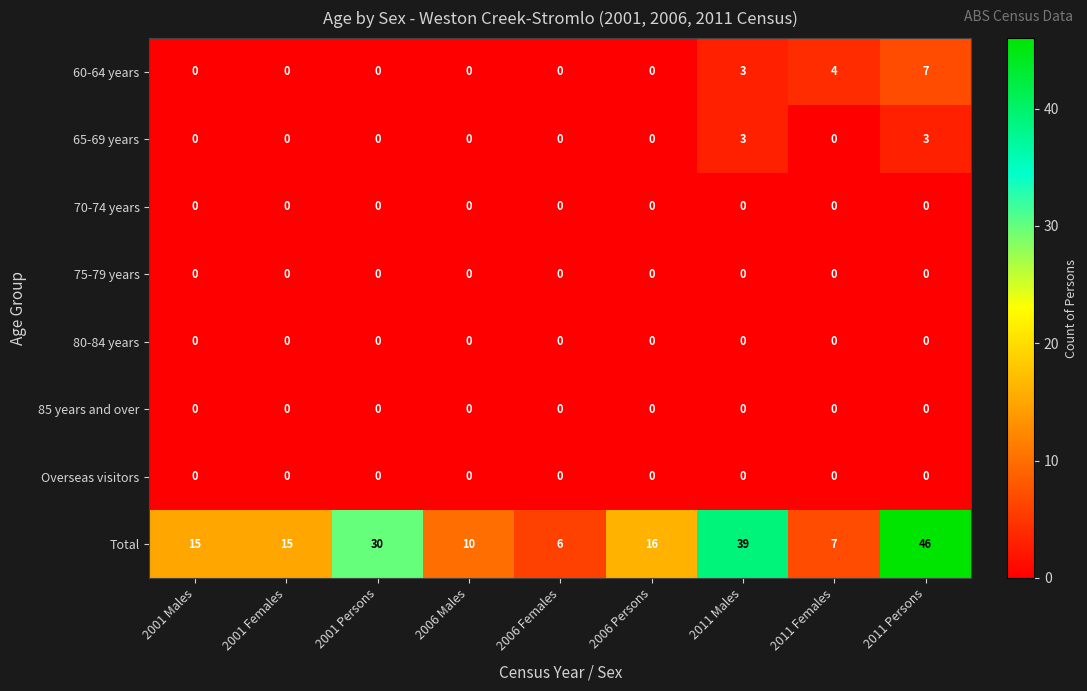

What value does the Total series have at 2006 Persons, to the nearest 5?

15